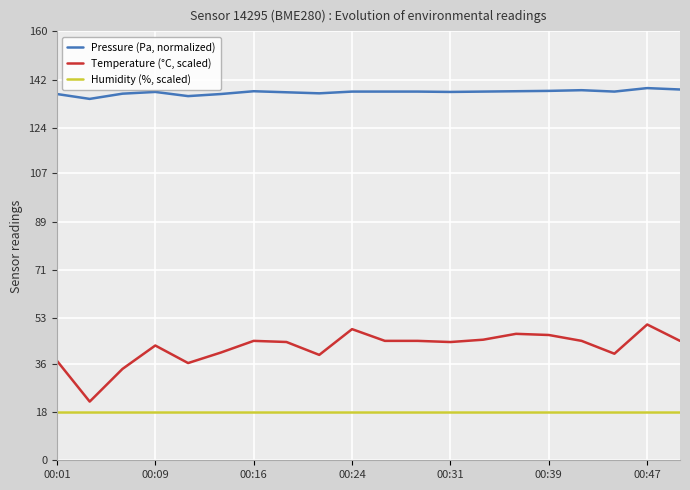

What is the sum of all Temperature (°C, scaled) values?

840.9